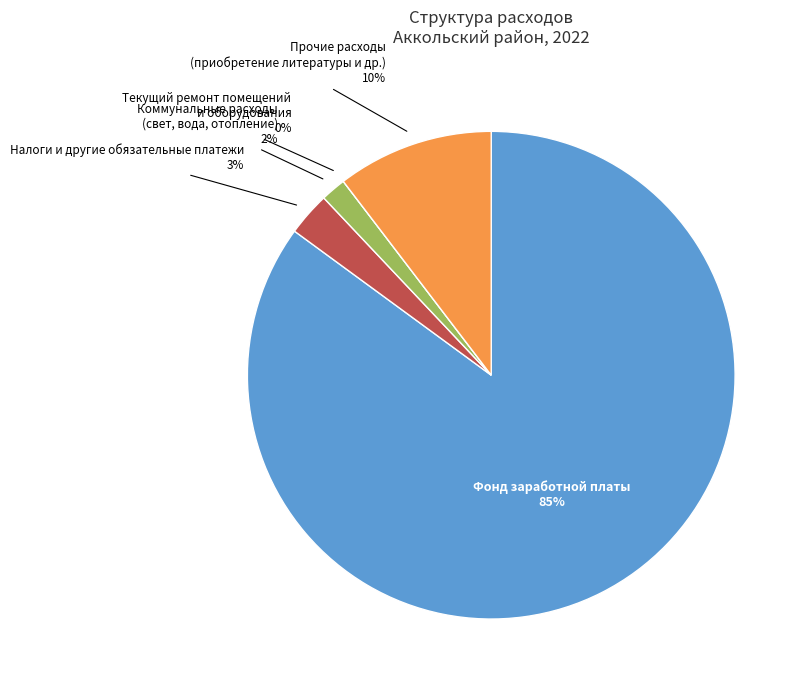

How many slices are in this pie chart?

5